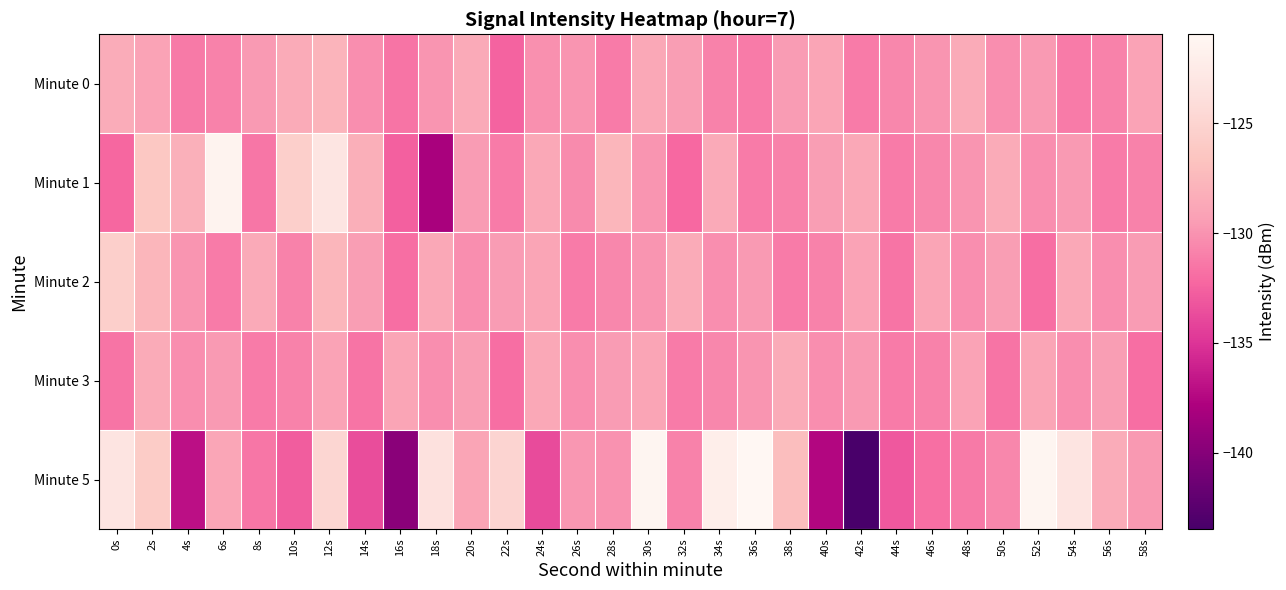

Reading left to right, list all the values displayed in this chart.

Minute 0: 0s=-128.4	2s=-129.1	4s=-131.2	6s=-130.9	8s=-129.7	10s=-128.4	12s=-127.9	14s=-130.2	16s=-131.6	18s=-129.9	20s=-128.5	22s=-132.5	24s=-130.1	26s=-129.9	28s=-131.2	30s=-128.8	32s=-129.4	34s=-130.9	36s=-131.2	38s=-129.5	40s=-128.9	42s=-131.2	44s=-130.5	46s=-129.9	48s=-128.4	50s=-130.2	52s=-129.7	54s=-131.2	56s=-130.9	58s=-129.1
Minute 1: 0s=-132.3	2s=-126.2	4s=-128.1	6s=-121.4	8s=-131.4	10s=-125.5	12s=-123.1	14s=-128.2	16s=-132.6	18s=-138.1	20s=-129.5	22s=-131.2	24s=-128.8	26s=-130.4	28s=-127.7	30s=-129.9	32s=-132.1	34s=-128.5	36s=-131.2	38s=-130.9	40s=-129.4	42s=-128.8	44s=-131.2	46s=-130.5	48s=-129.9	50s=-128.4	52s=-130.2	54s=-129.7	56s=-131.2	58s=-130.9
Minute 2: 0s=-125.4	2s=-127.7	4s=-129.9	6s=-131.2	8s=-128.5	10s=-130.9	12s=-127.7	14s=-129.4	16s=-131.9	18s=-128.8	20s=-130.2	22s=-129.5	24s=-128.9	26s=-131.2	28s=-130.5	30s=-129.9	32s=-128.4	34s=-130.2	36s=-129.7	38s=-131.2	40s=-130.9	42s=-129.1	44s=-131.5	46s=-128.9	48s=-130.2	50s=-129.4	52s=-131.9	54s=-128.8	56s=-130.2	58s=-129.5
Minute 3: 0s=-131.5	2s=-128.4	4s=-130.2	6s=-129.7	8s=-131.2	10s=-130.9	12s=-129.1	14s=-131.5	16s=-128.9	18s=-130.2	20s=-129.4	22s=-131.9	24s=-128.8	26s=-130.2	28s=-129.5	30s=-128.9	32s=-131.2	34s=-130.5	36s=-129.9	38s=-128.4	40s=-130.2	42s=-129.7	44s=-131.2	46s=-130.9	48s=-129.1	50s=-131.5	52s=-128.9	54s=-130.2	56s=-129.4	58s=-131.9
Minute 5: 0s=-123.2	2s=-125.8	4s=-137.0	6s=-128.8	8s=-131.5	10s=-132.8	12s=-124.8	14s=-133.7	16s=-139.8	18s=-123.6	20s=-128.9	22s=-125.0	24s=-133.7	26s=-129.8	28s=-130.0	30s=-121.2	32s=-130.9	34s=-122.0	36s=-120.9	38s=-127.1	40s=-137.5	42s=-143.5	44s=-133.1	46s=-131.8	48s=-131.3	50s=-130.6	52s=-121.2	54s=-123.2	56s=-128.4	58s=-129.7